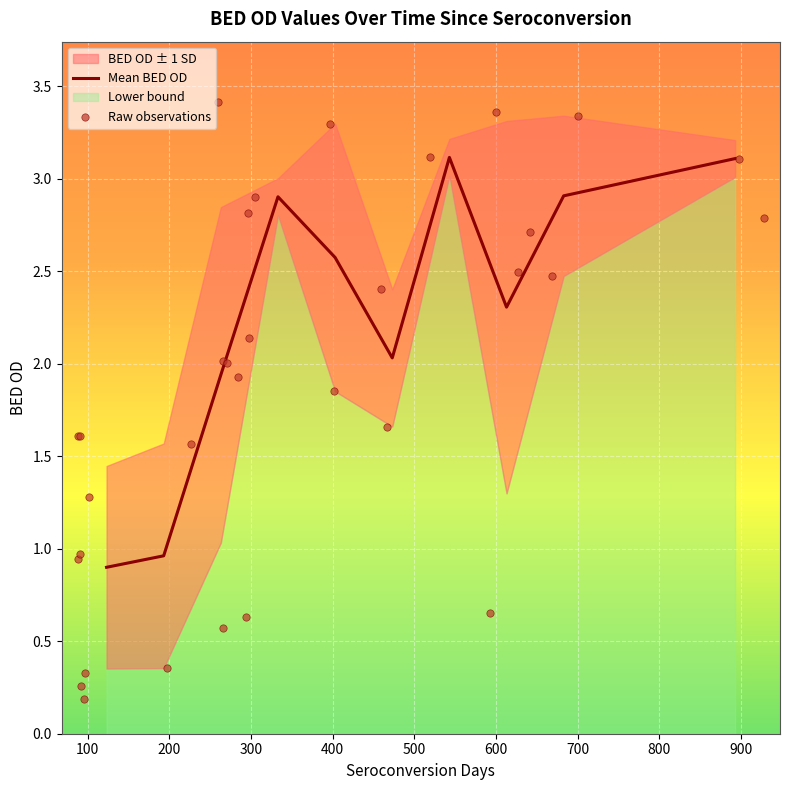

What is the minimum value for Mean BED OD?

0.9